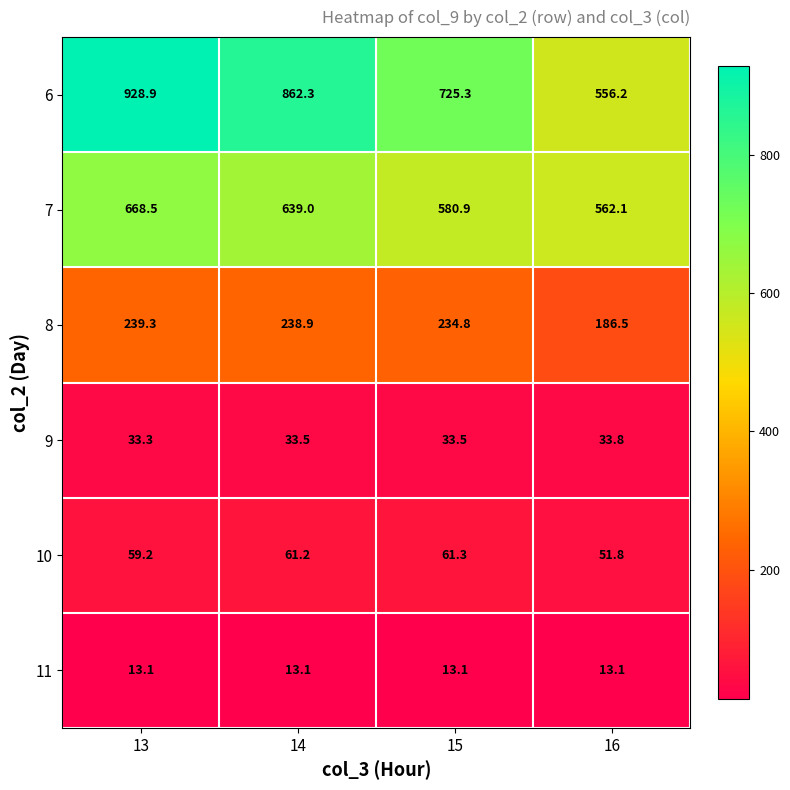

Between 15 and 16, which series saw the biggest shift?

6